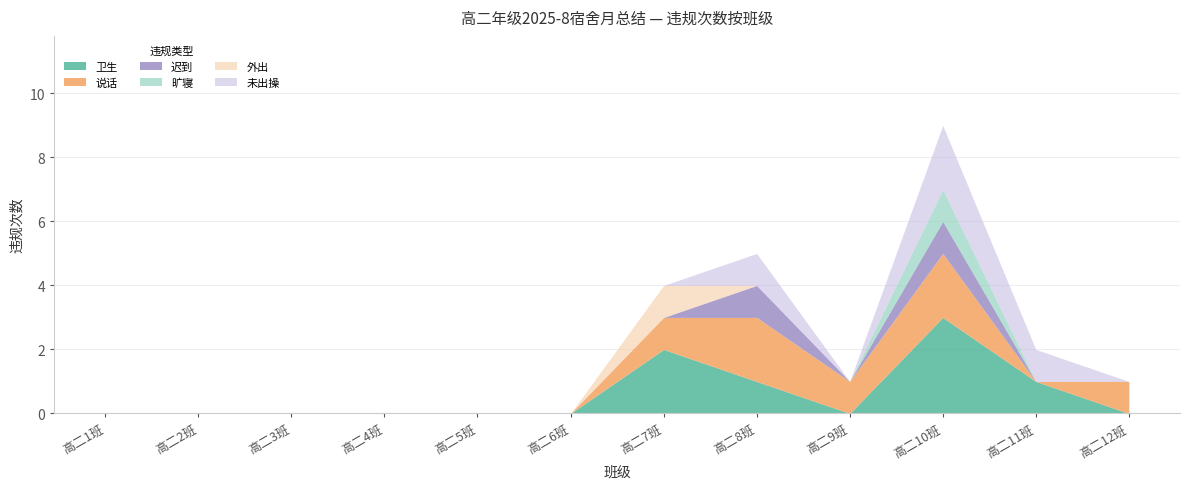

Is the value of 未出操 at 高二5班 greater than the value of 外出 at 高二7班?

No